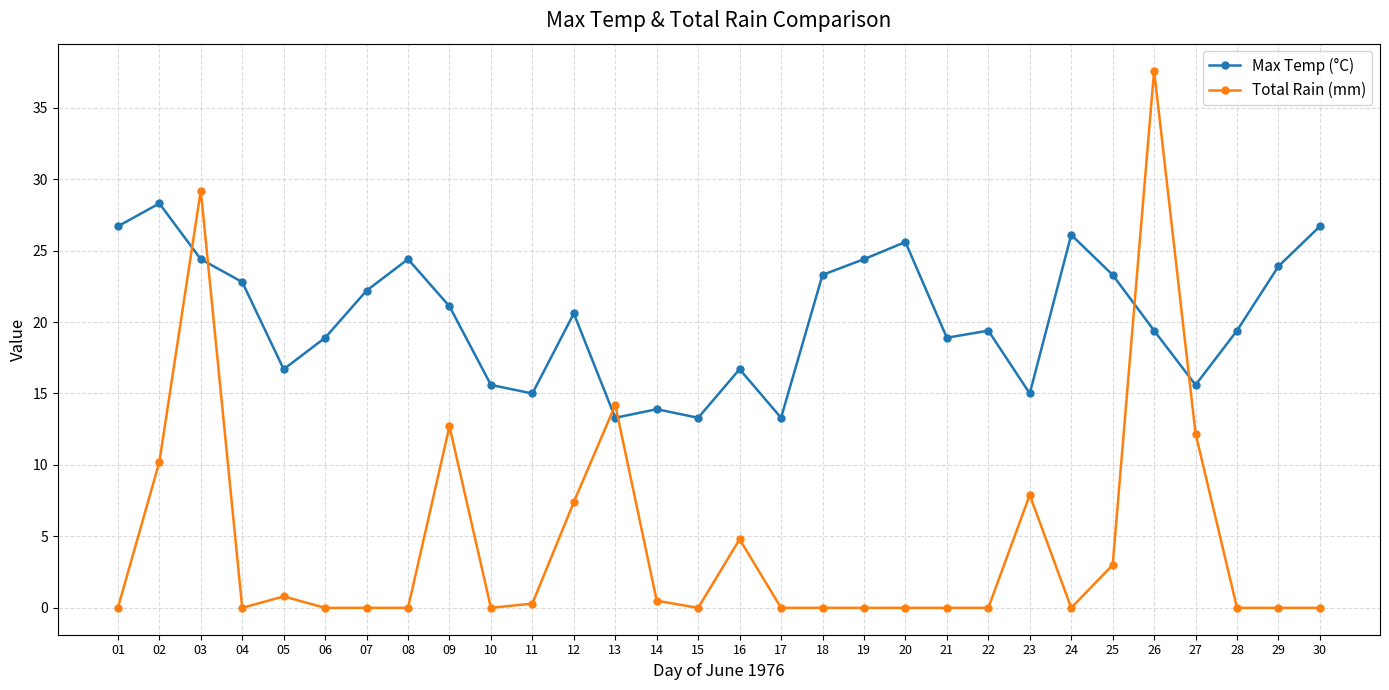

Reading right to left, what are all the values shown in this chart?

Max Temp (°C): 26.7	23.9	19.4	15.6	19.4	23.3	26.1	15.0	19.4	18.9	25.6	24.4	23.3	13.3	16.7	13.3	13.9	13.3	20.6	15.0	15.6	21.1	24.4	22.2	18.9	16.7	22.8	24.4	28.3	26.7
Total Rain (mm): 0.0	0.0	0.0	12.2	37.6	3.0	0.0	7.9	0.0	0.0	0.0	0.0	0.0	0.0	4.8	0.0	0.5	14.2	7.4	0.3	0.0	12.7	0.0	0.0	0.0	0.8	0.0	29.2	10.2	0.0